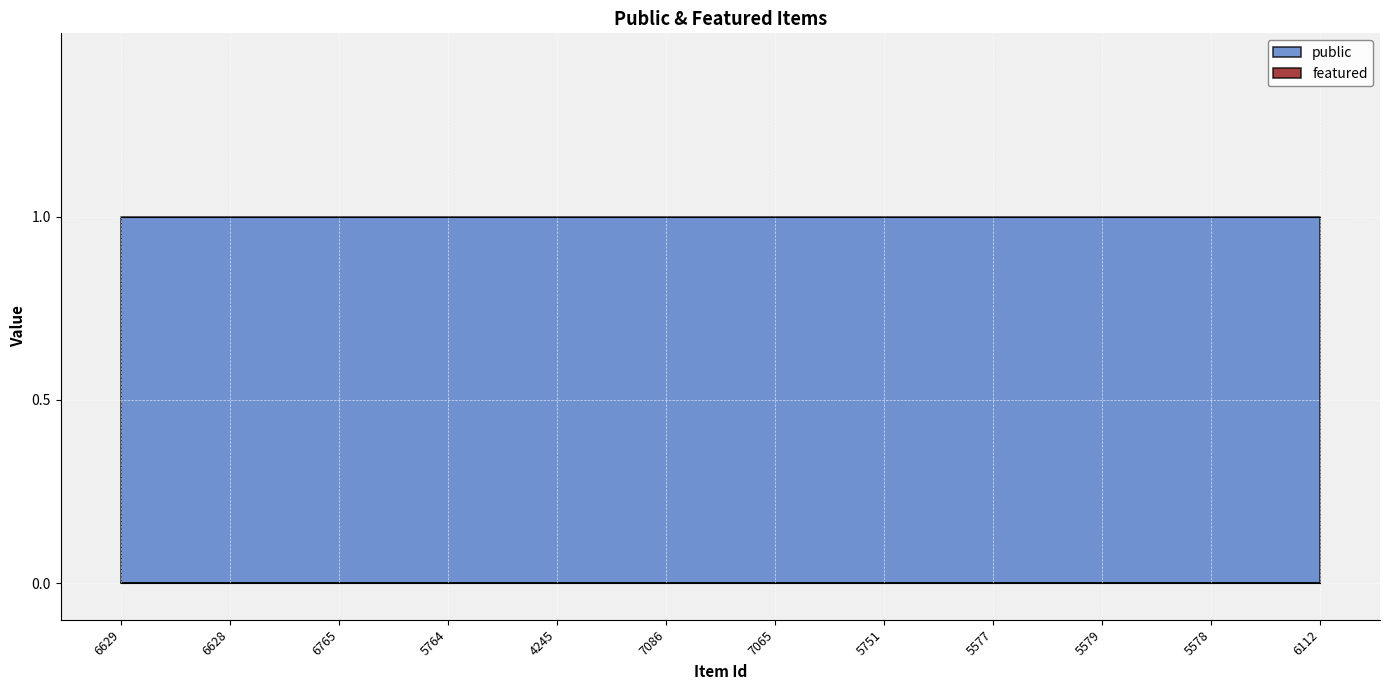

What position from the right is 4245?

8